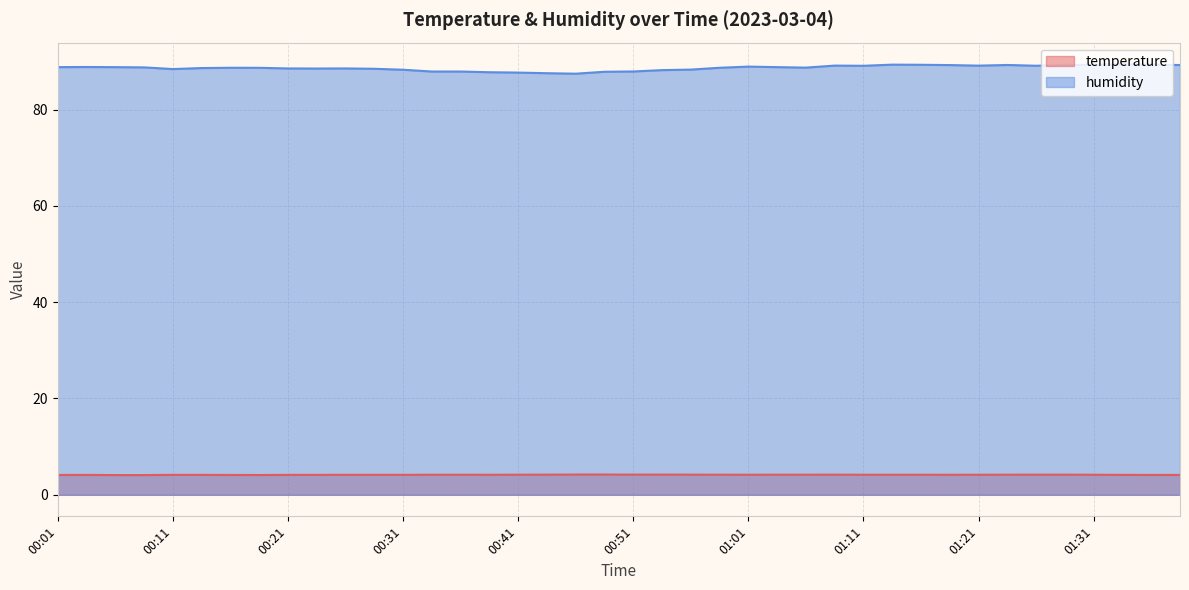

What position from the right is 01:08?

13